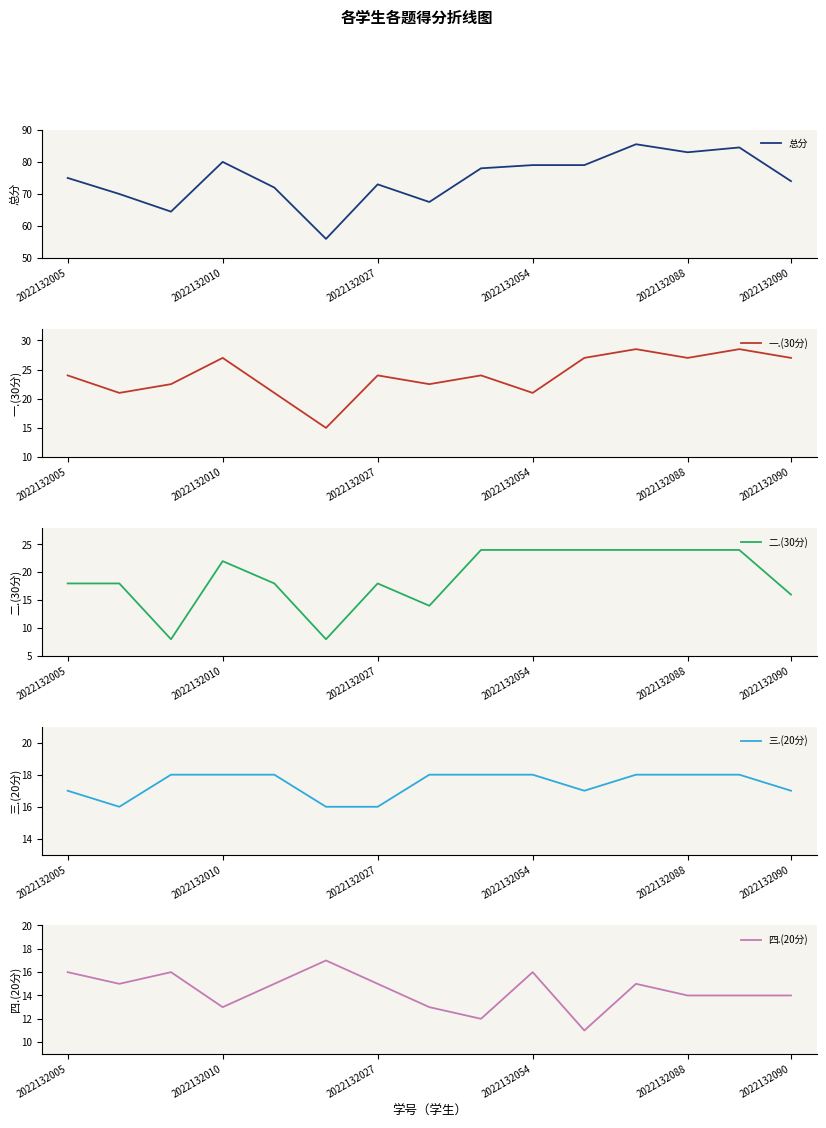

How many 四.(20分) values are between 13 and 16?

12